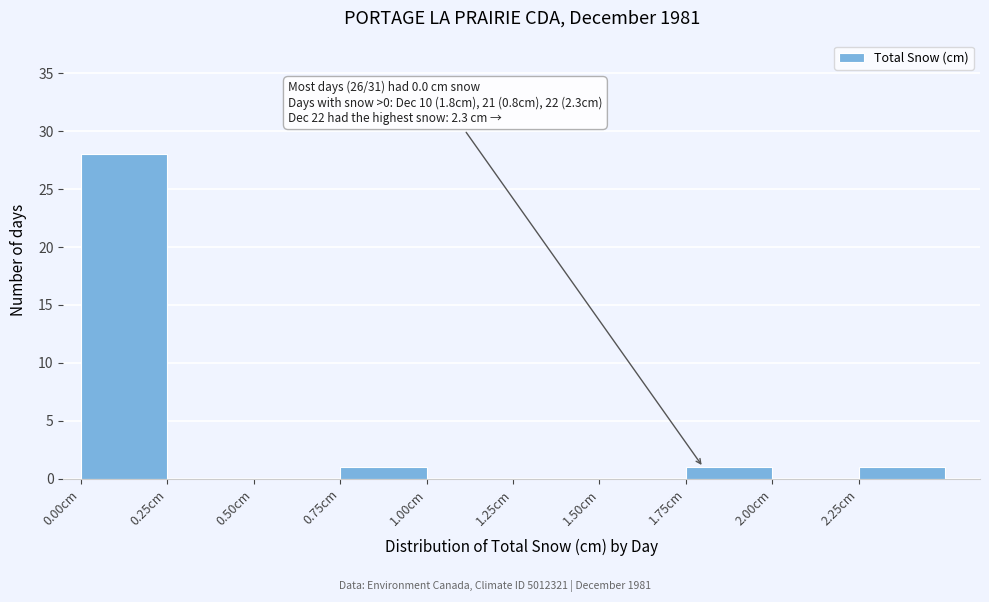

Which range on the x-axis has the tallest bar?

0.00 to 0.25